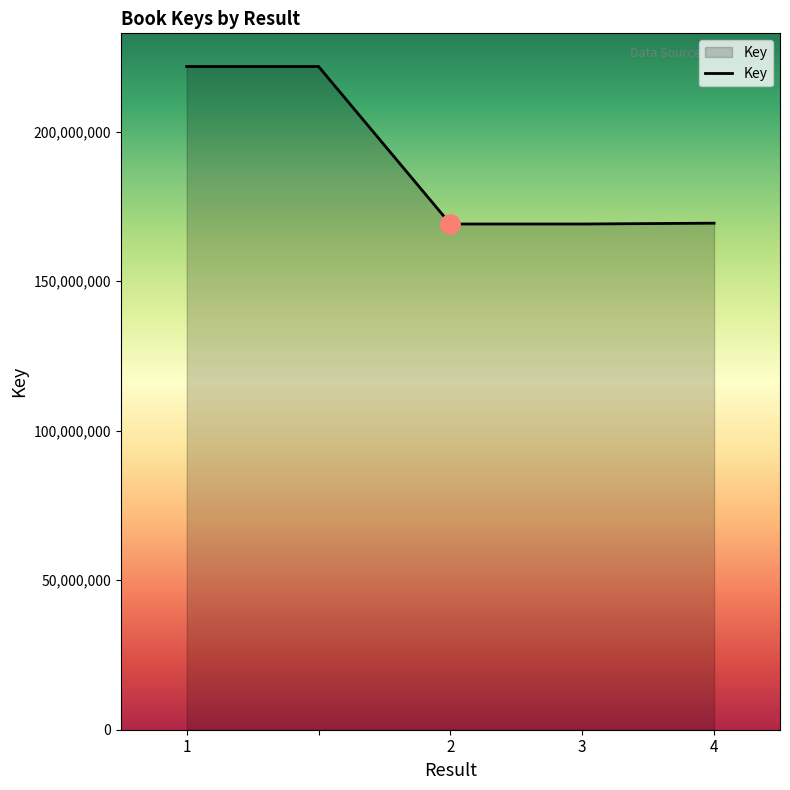

What is the average value?

190227211